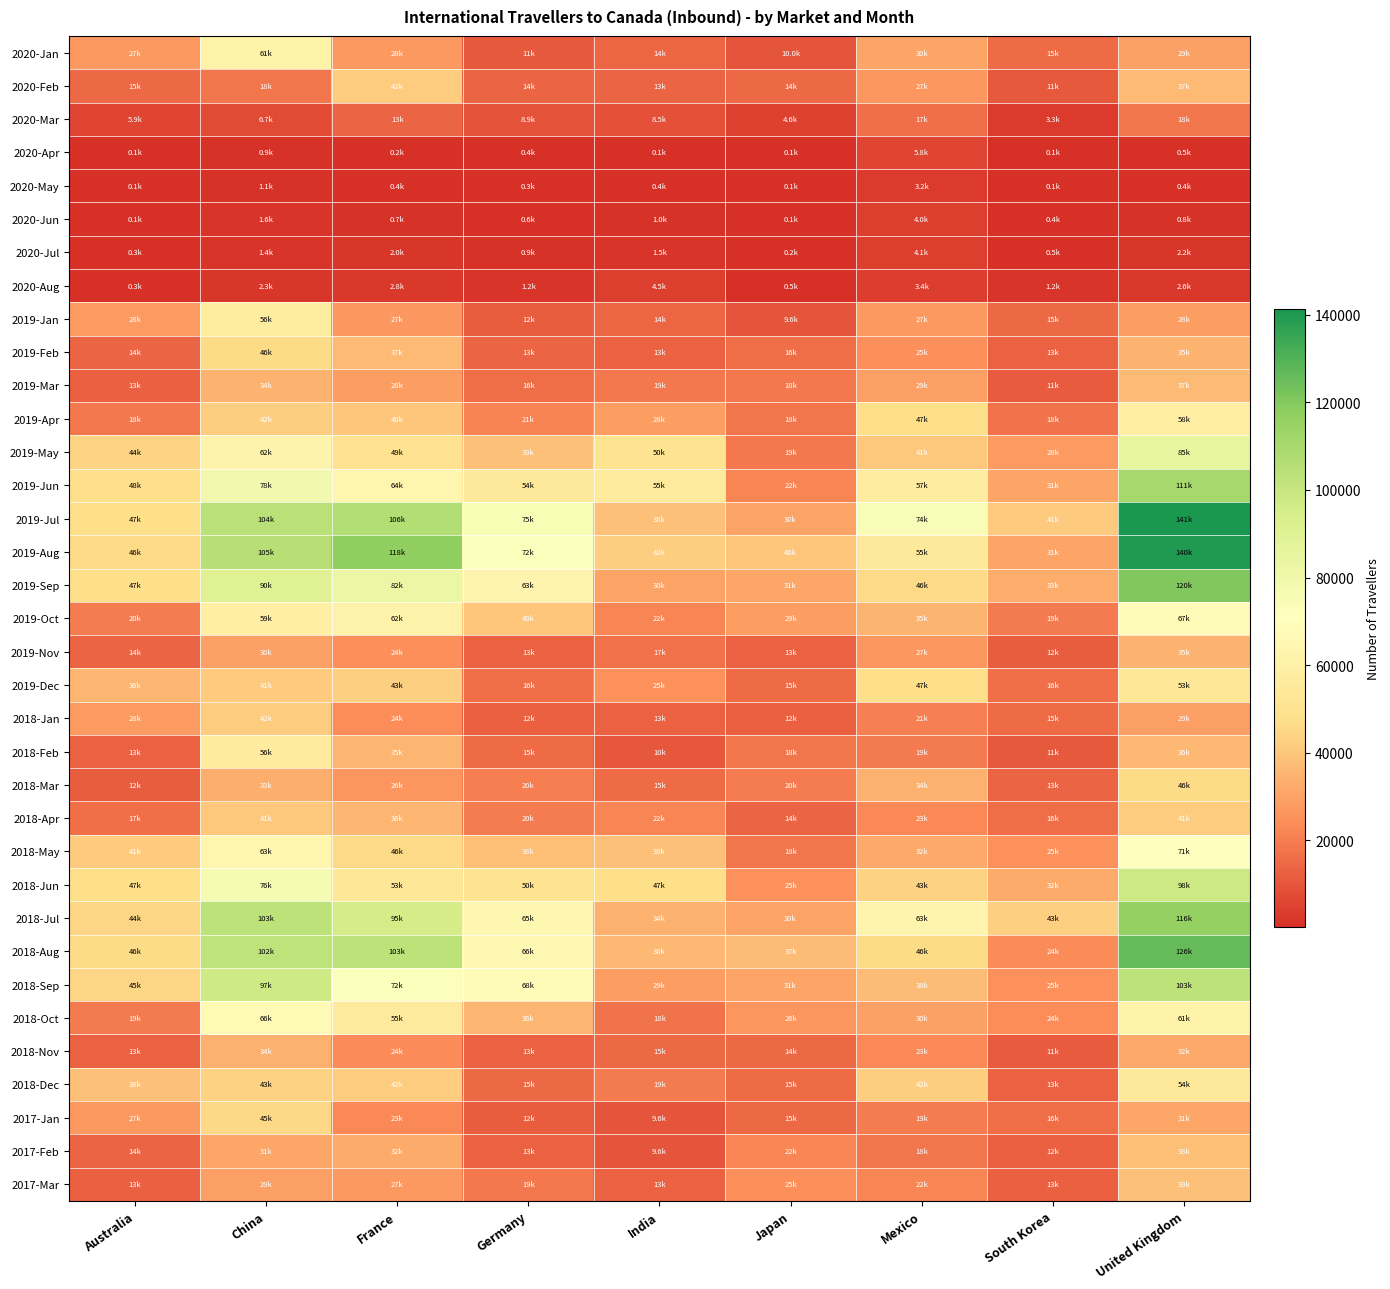

What is the total value across all series at Australia?

839888